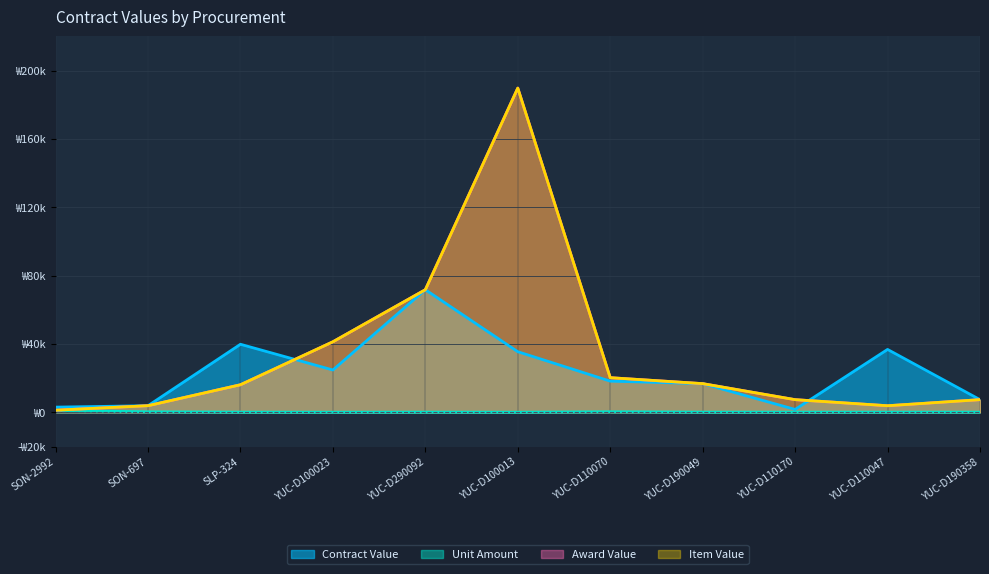

What is the approximate value of awards.value.amount at SON-2992?

1273.0